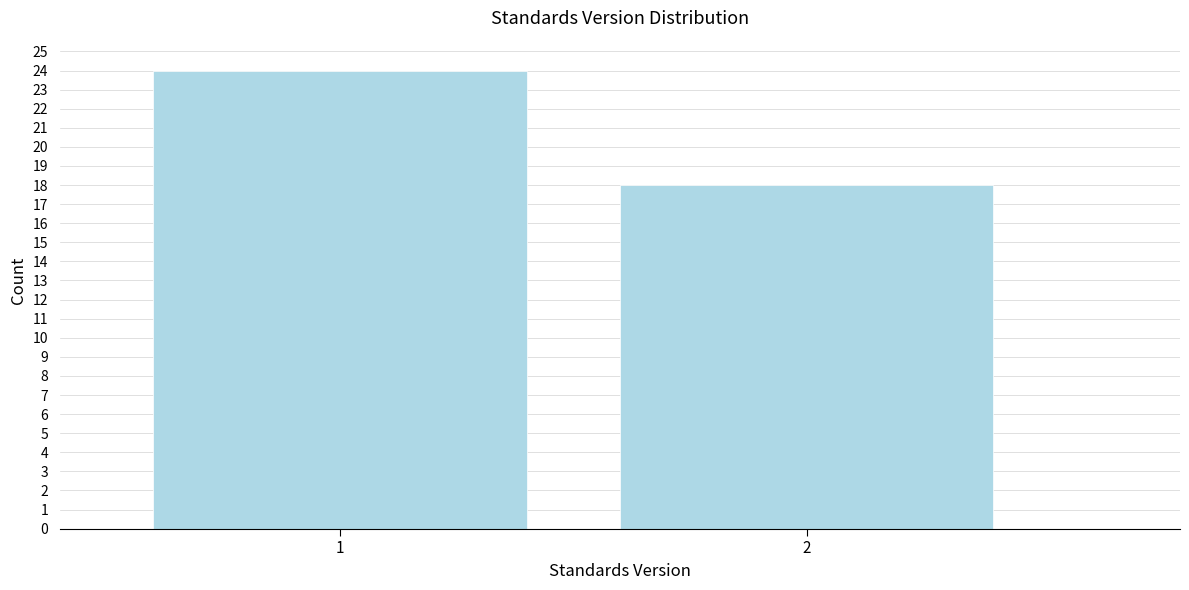

Reading left to right, what are all the values shown in this chart?

1=24	2=18